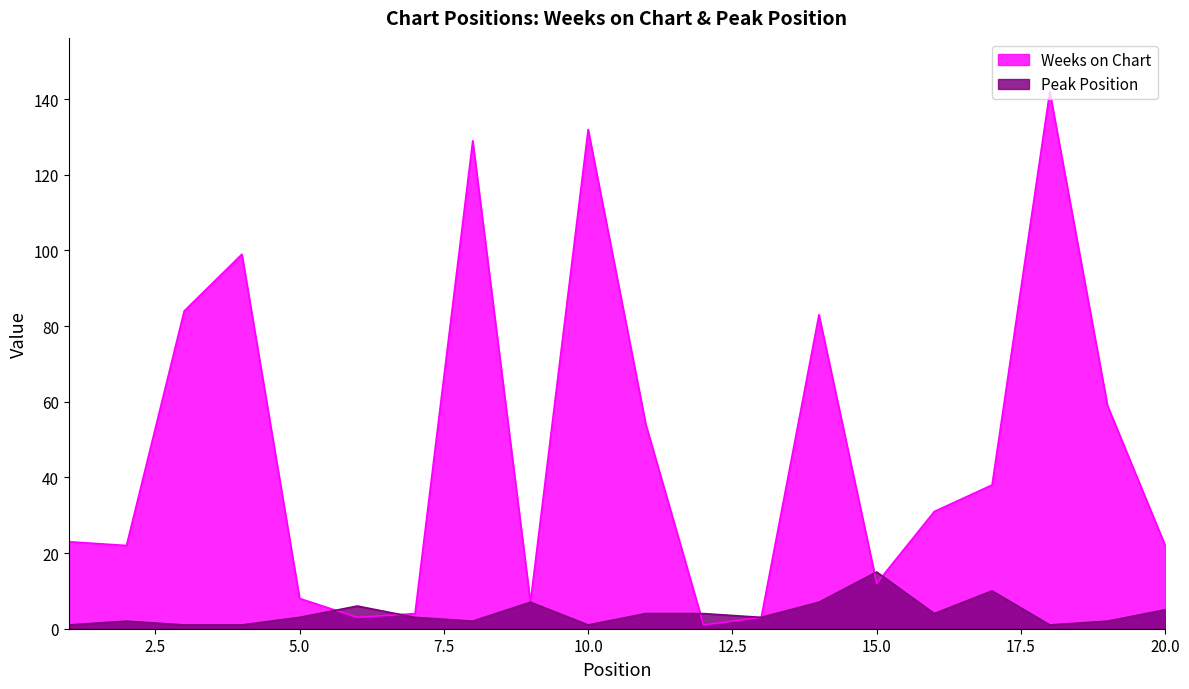

Where does the Peak Position series first go above 3?

6